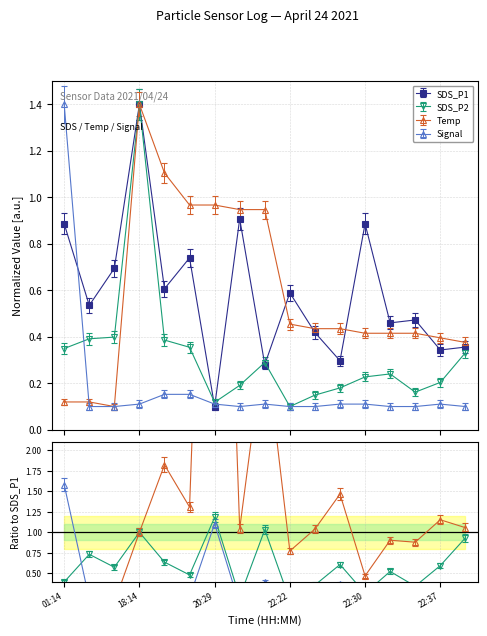

Does the chart have visible grid lines?

Yes